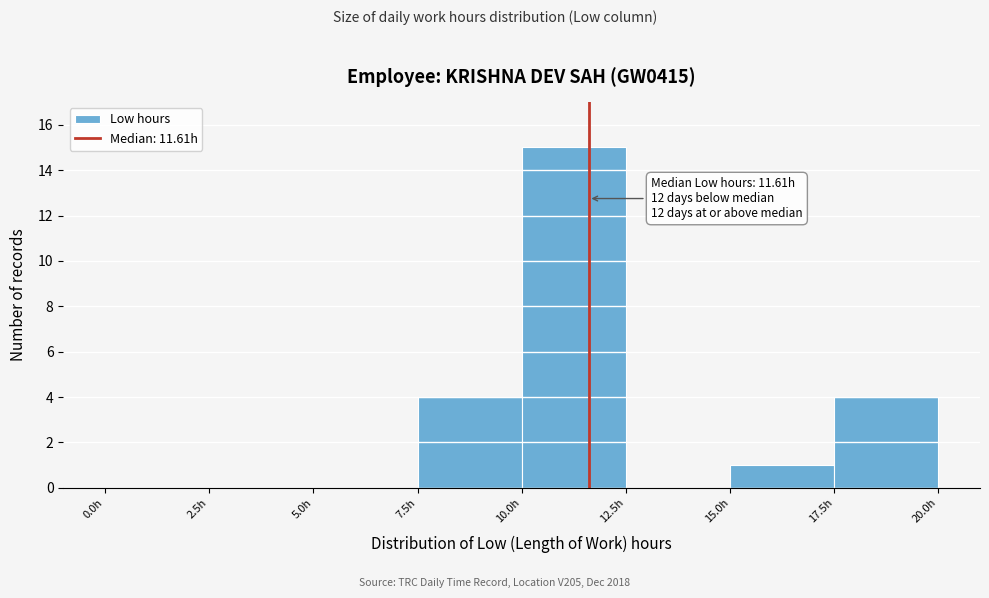

Over which range of the x-axis is the bar tallest?

10.0 to 12.5